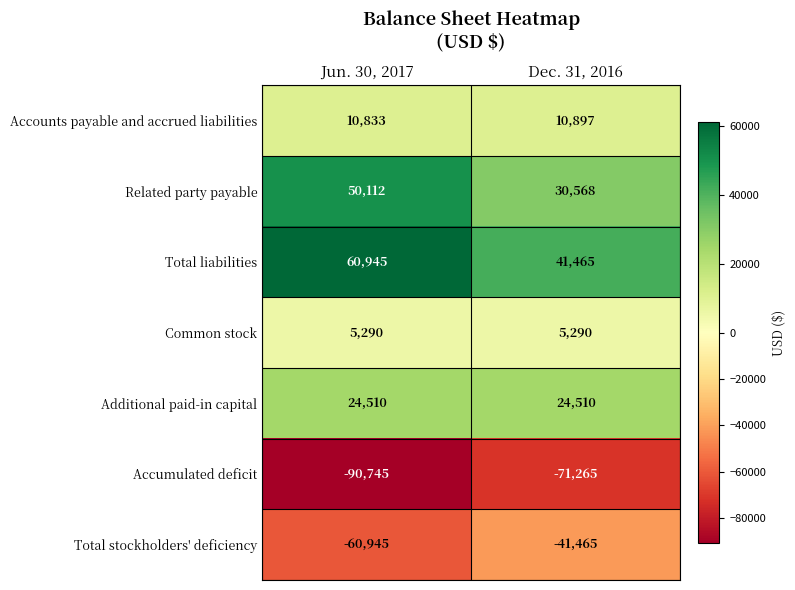

Reading left to right, what are all the values shown in this chart?

Accounts payable and accrued liabilities: 10833	10897
Related party payable: 50112	30568
Total liabilities: 60945	41465
Common stock: 5290	5290
Additional paid-in capital: 24510	24510
Accumulated deficit: -90745	-71265
Total stockholders' deficiency: -60945	-41465